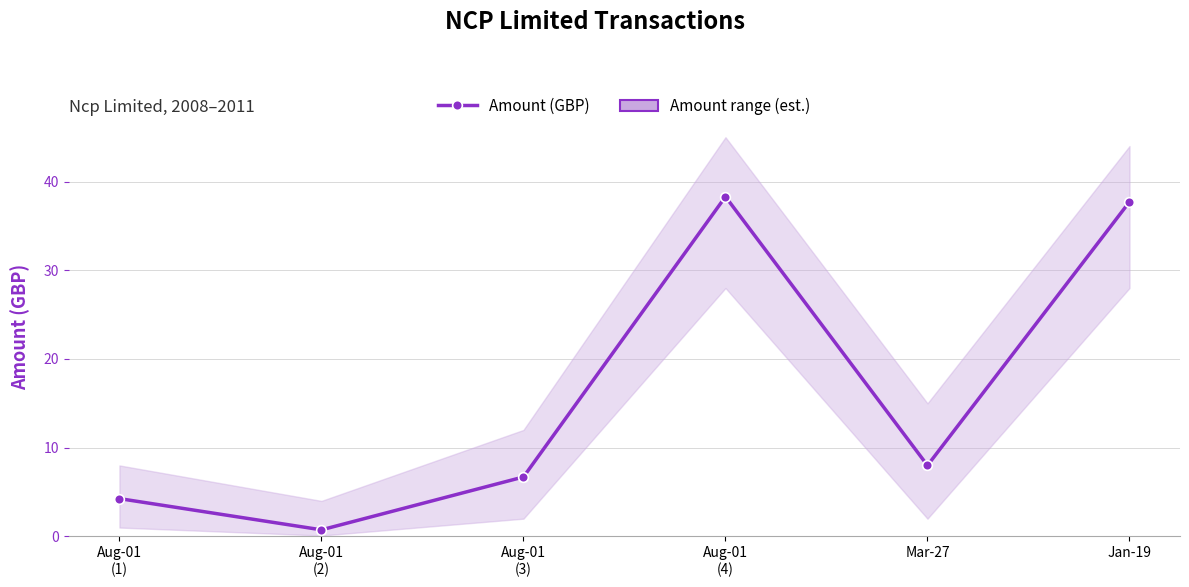

List the labels in order of value, smallest first.

Aug-01
(2), Aug-01
(1), Aug-01
(3), Mar-27, Jan-19, Aug-01
(4)